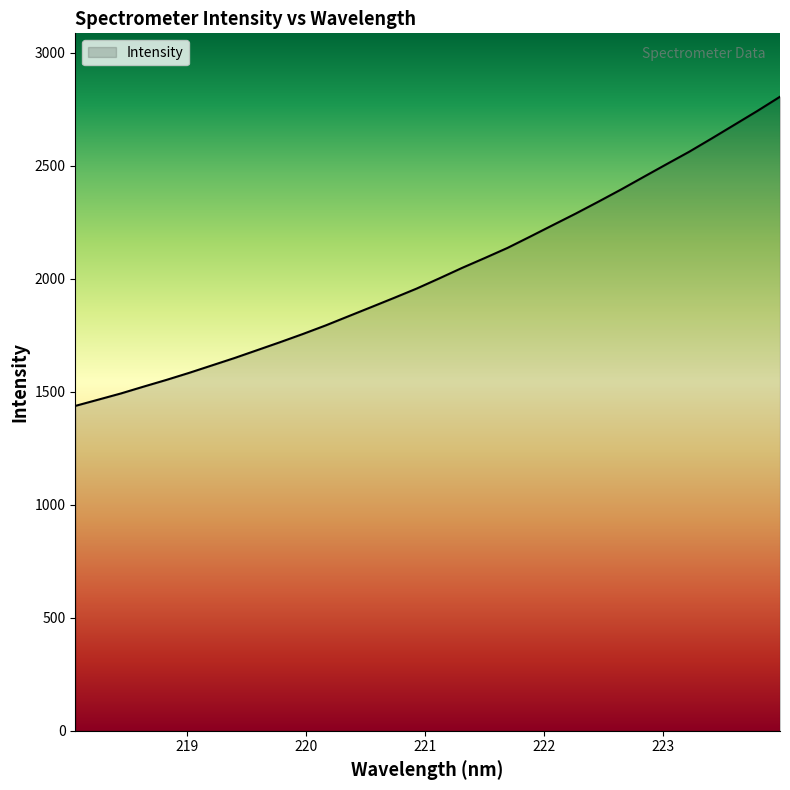

What is the minimum value shown in the chart?

1437.1